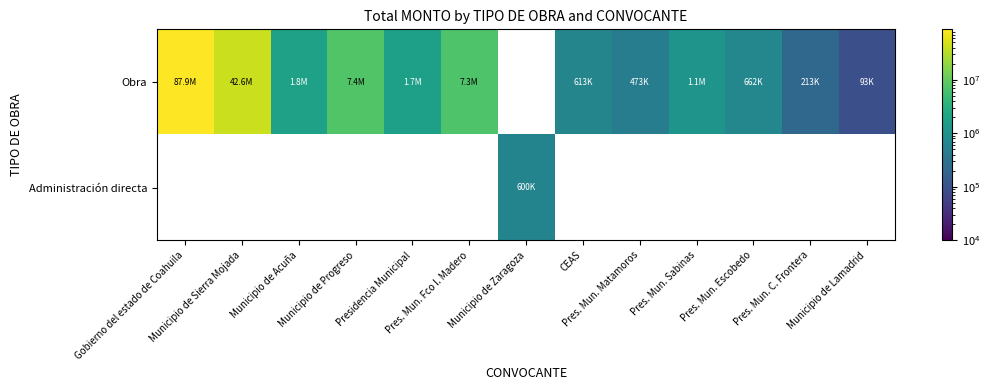

Which has a higher value, Municipio de Zaragoza or Presidencia Municipal?

Presidencia Municipal